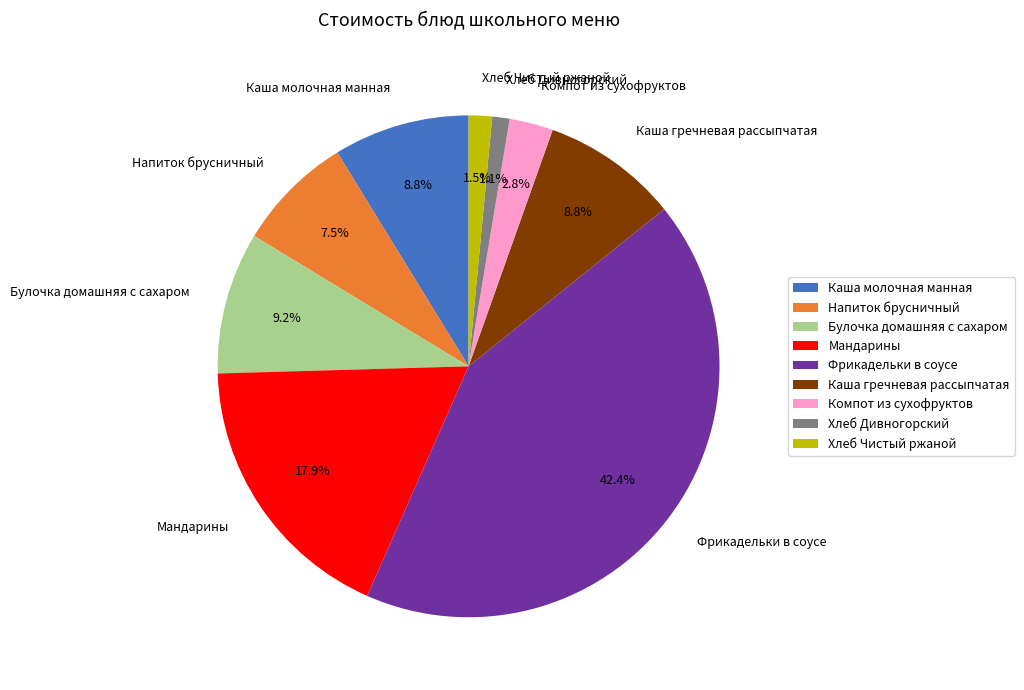

Which slice is the largest?

Фрикадельки в соусе